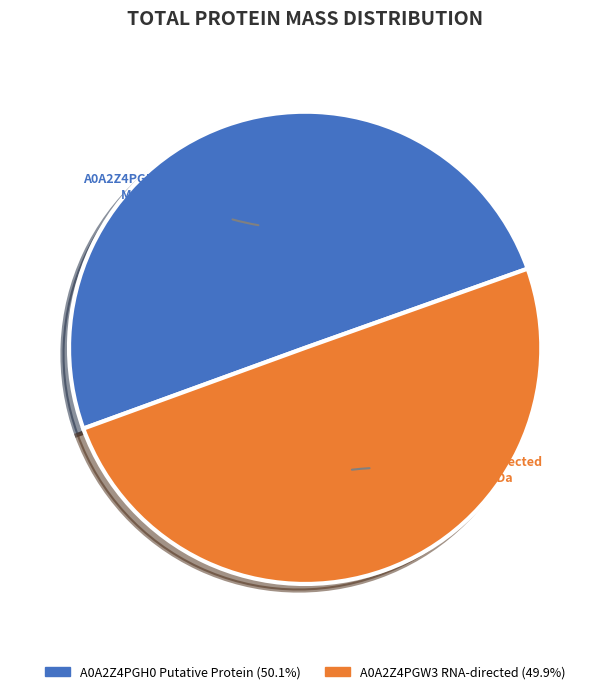

What portion of the pie excludes A0A2Z4PGH0 Putative Protein?

49.9%